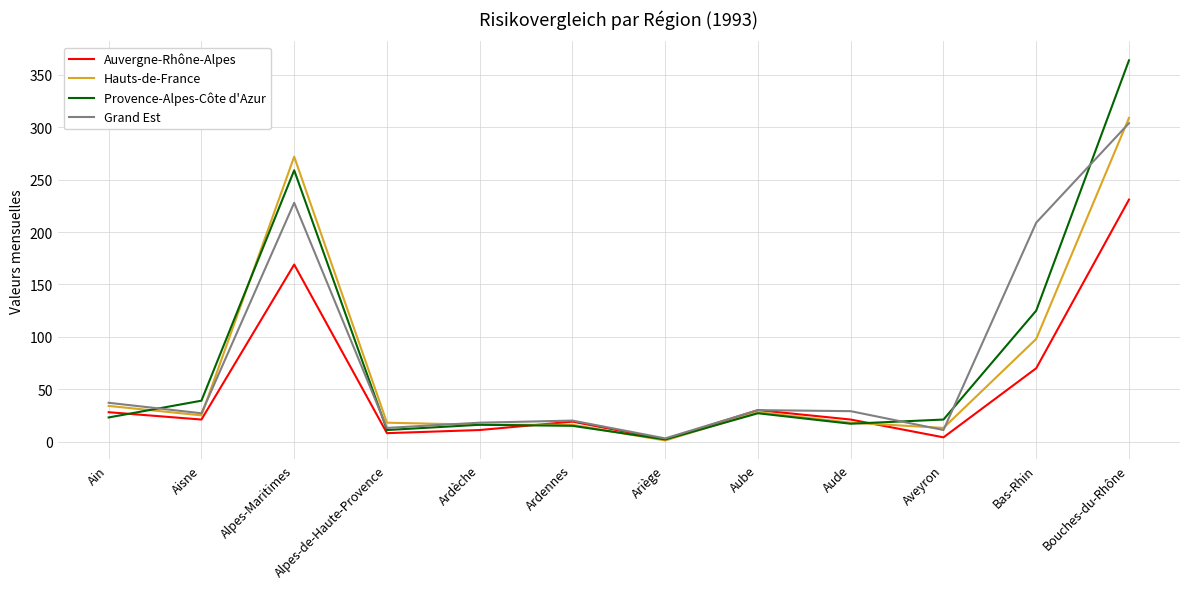

What position from the right is Aisne?

11